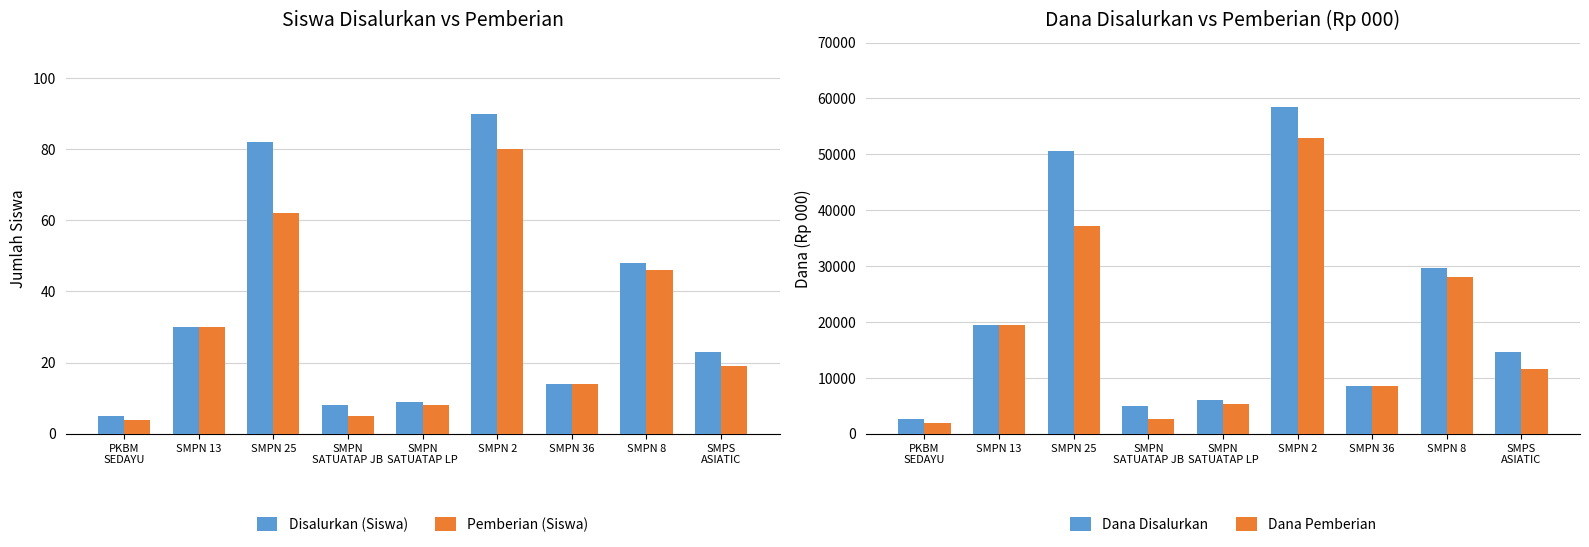

Where is Pemberian (Siswa) nearest to the value 42?

SMPN 8